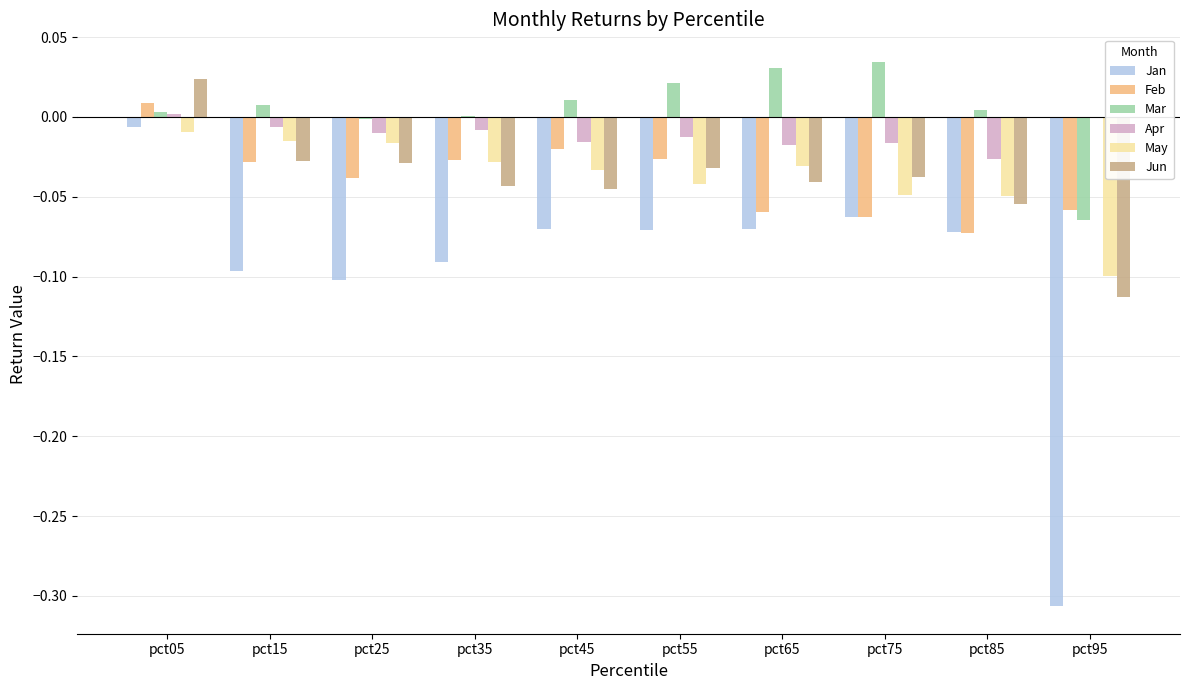

Which series has the largest total across all categories?

Mar